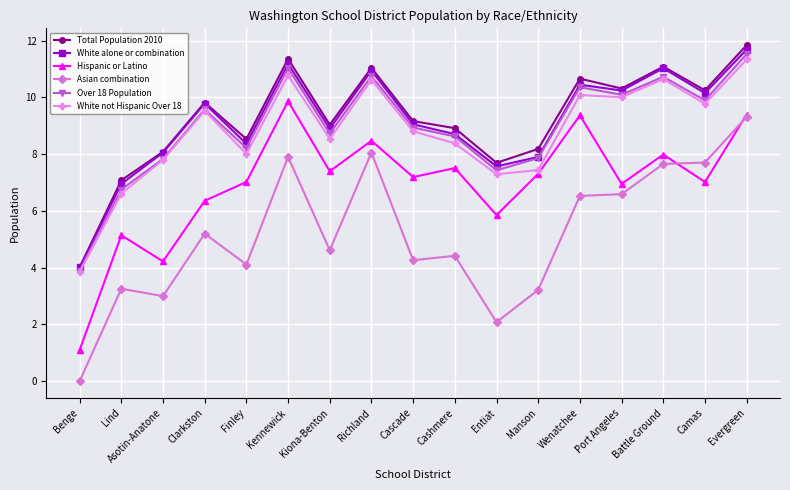

Which series has the largest range (max minus min)?

Asian combination